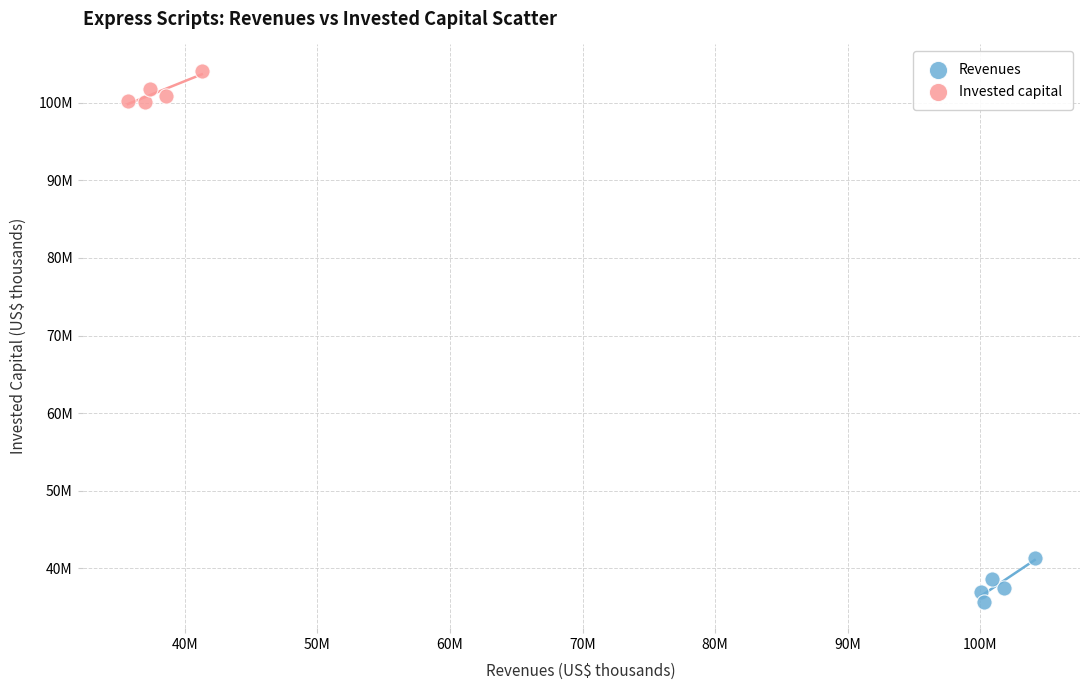

Which series reaches the maximum Y coordinate?

Invested capital